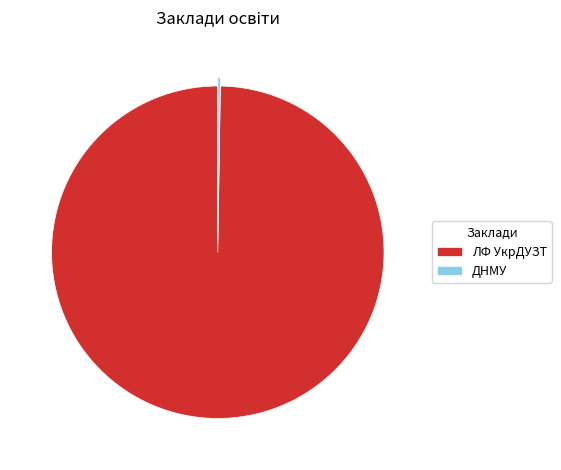

Is it true that ЛФ УкрДУЗТ is 100% of the pie?

True